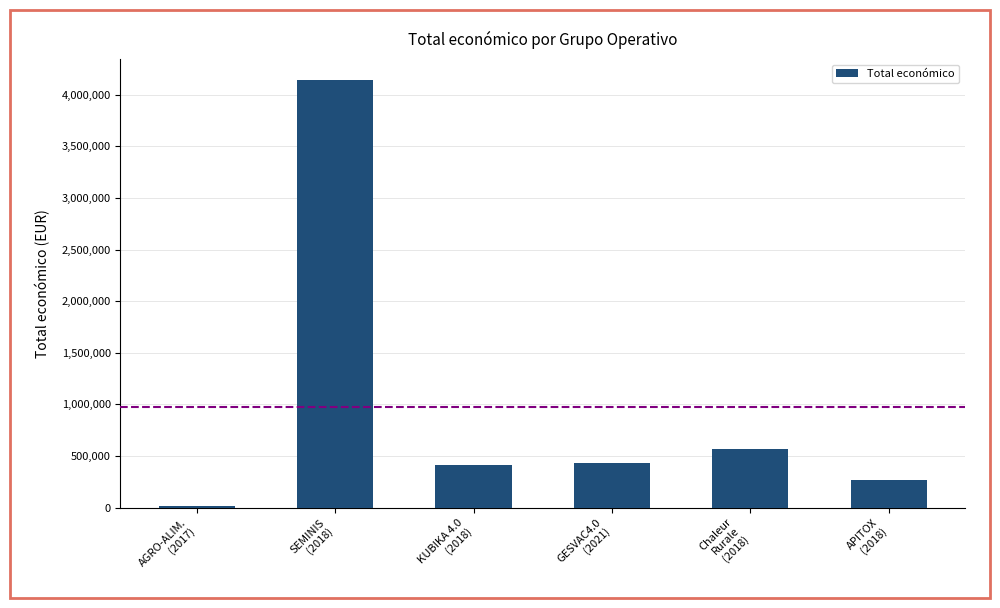

The value at GESVAC4.0
(2021) is 430411. True or false?

True